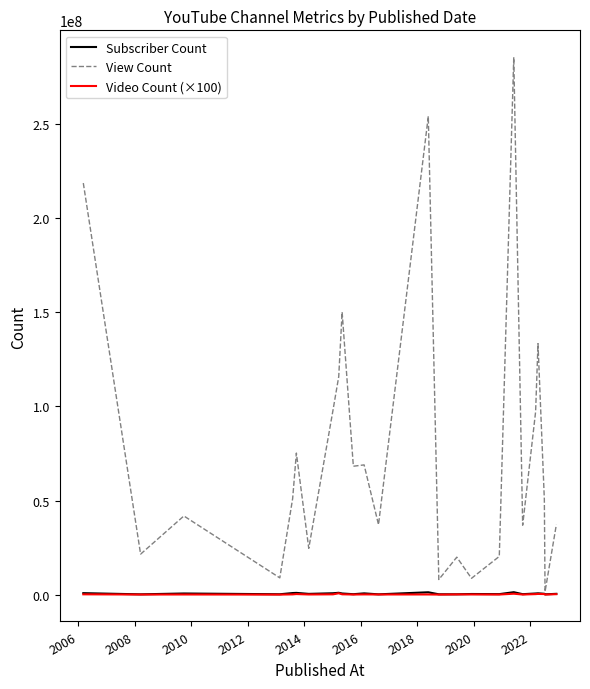

What is the minimum value shown in the chart?

5900